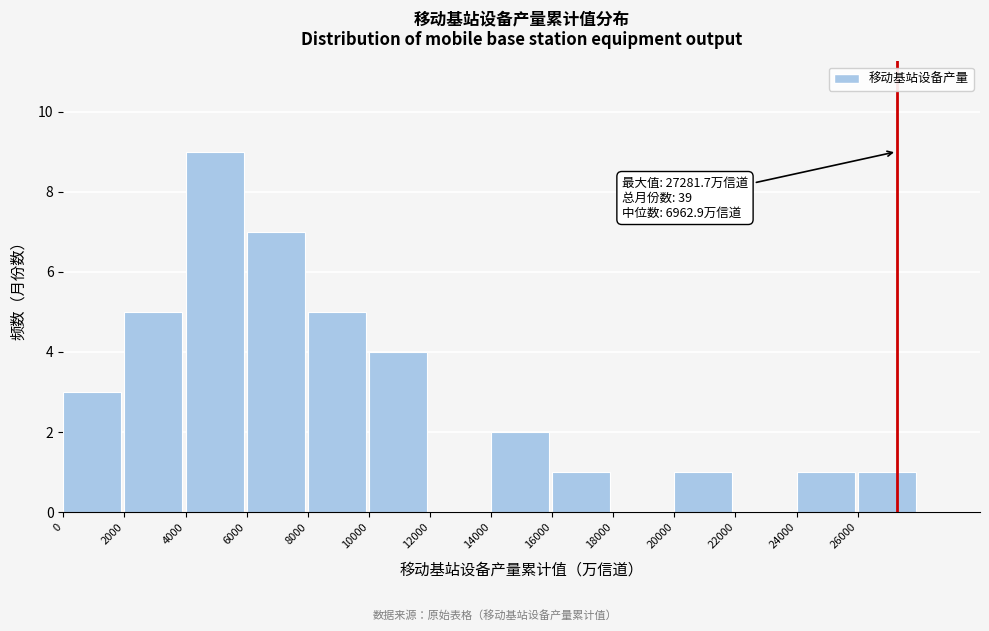

Which range on the x-axis has the tallest bar?

4000 to 6000